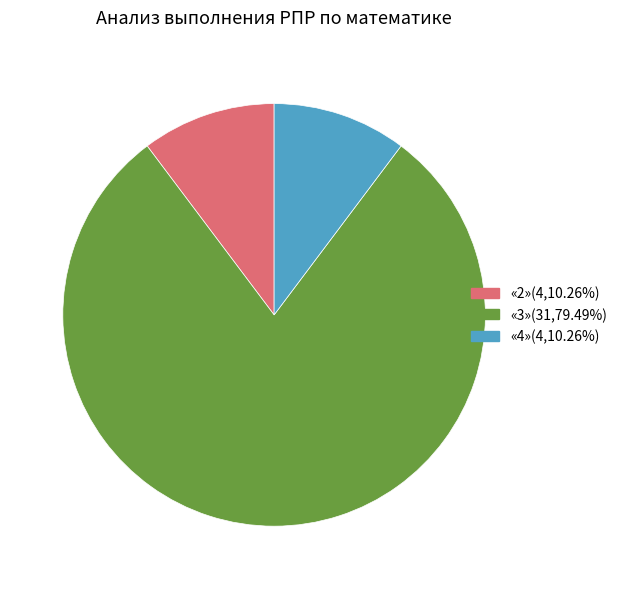

Approximately how many times larger is the value at «3»(31,79.49%) compared to «2»(4,10.26%)?

7.8